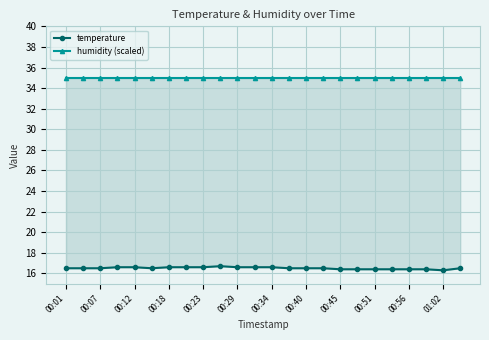

Reading right to left, list all the values displayed in this chart.

temperature: 16.5	16.3	16.4	16.4	16.4	16.4	16.4	16.4	16.5	16.5	16.5	16.6	16.6	16.6	16.7	16.6	16.6	16.6	16.5	16.6	16.6	16.5	16.5	16.5
humidity (scaled): 35.0	35.0	35.0	35.0	35.0	35.0	35.0	35.0	35.0	35.0	35.0	35.0	35.0	35.0	35.0	35.0	35.0	35.0	35.0	35.0	35.0	35.0	35.0	35.0